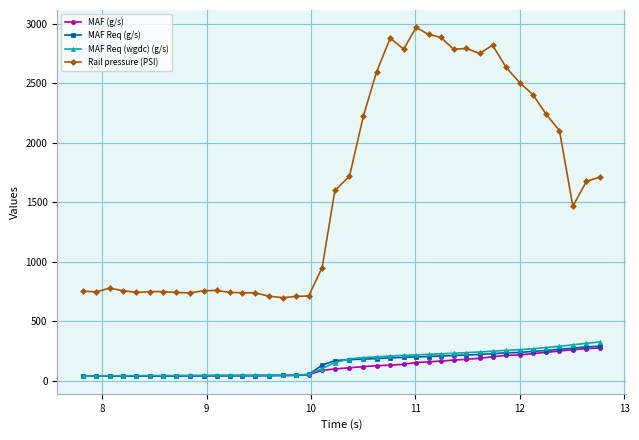

At how many categories does at least one series exceed 585?

40